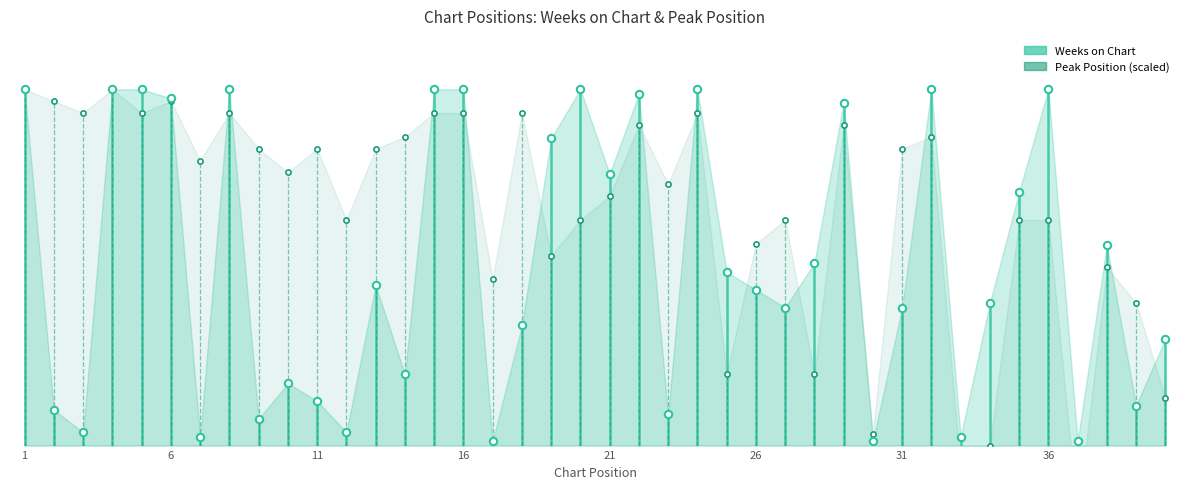

At how many categories does at least one series exceed 58?

26